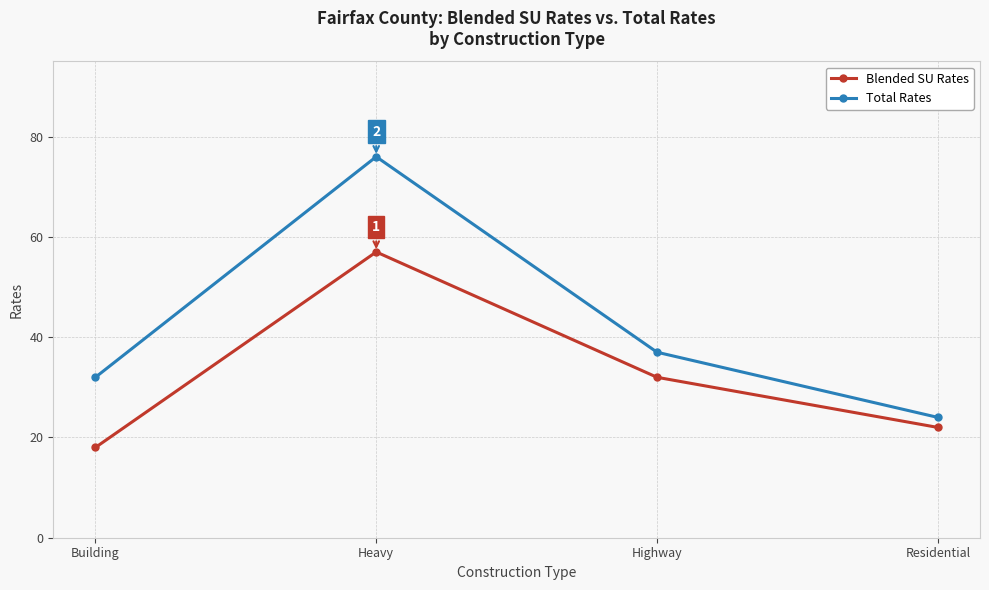

True or false: Blended SU Rates and Total Rates intersect in this chart.

False